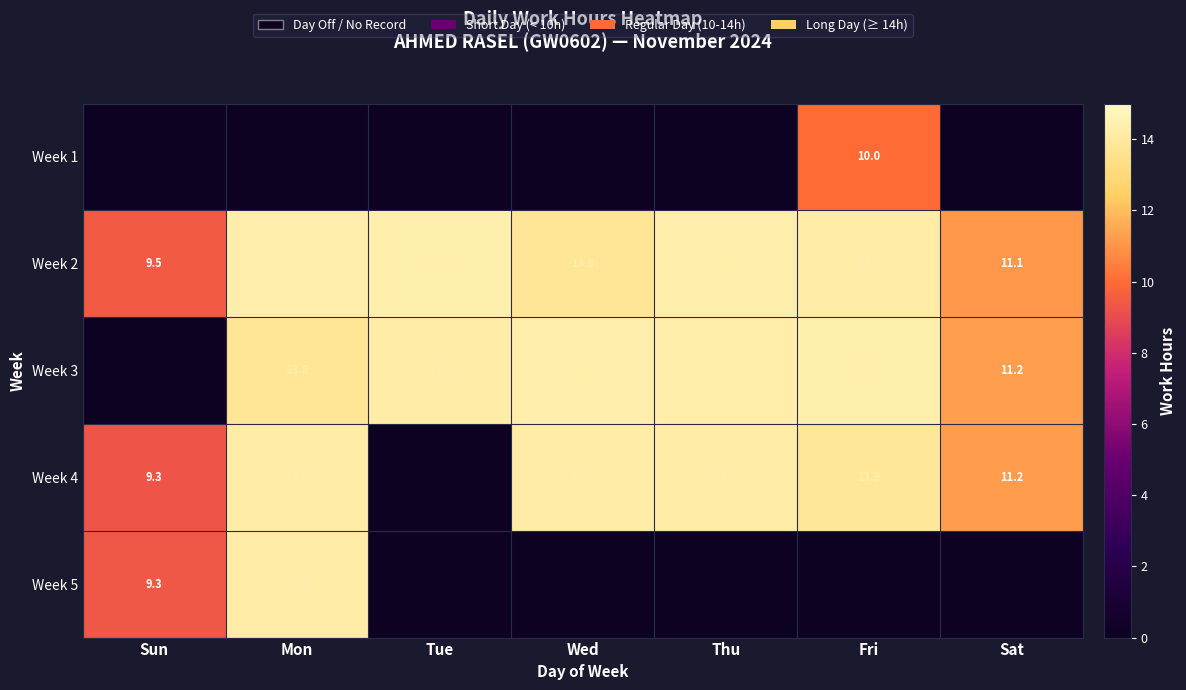

How many values in the Week 2 series exceed 14?

4